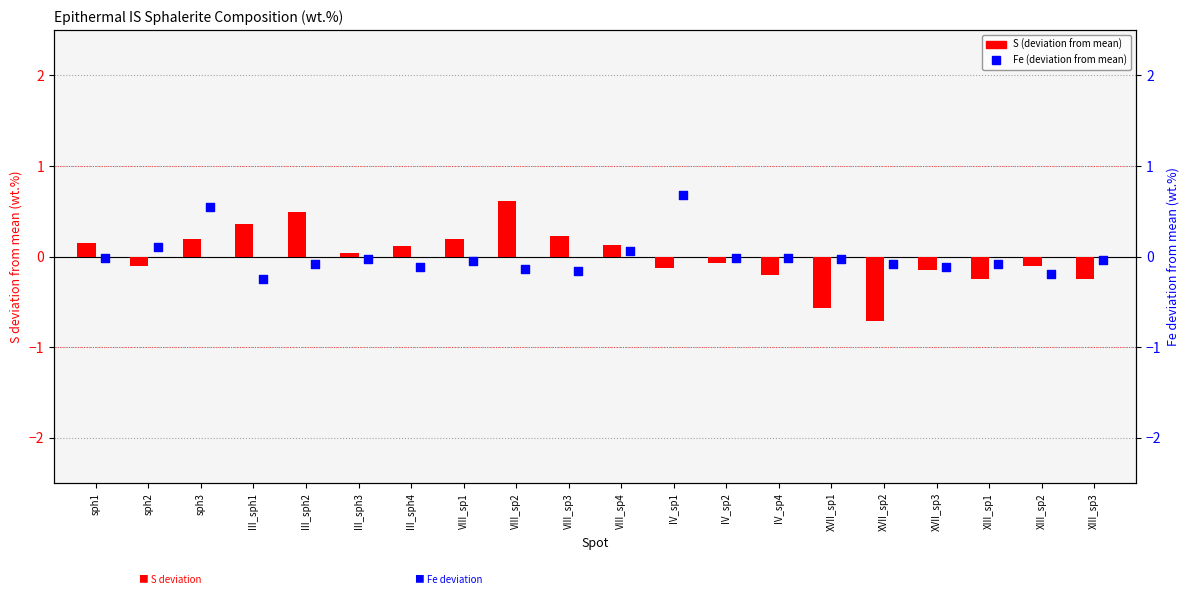

Is the value of S (deviation from mean) at XIII_sp1 greater than the value of Fe (deviation from mean) at VIII_sp2?

No